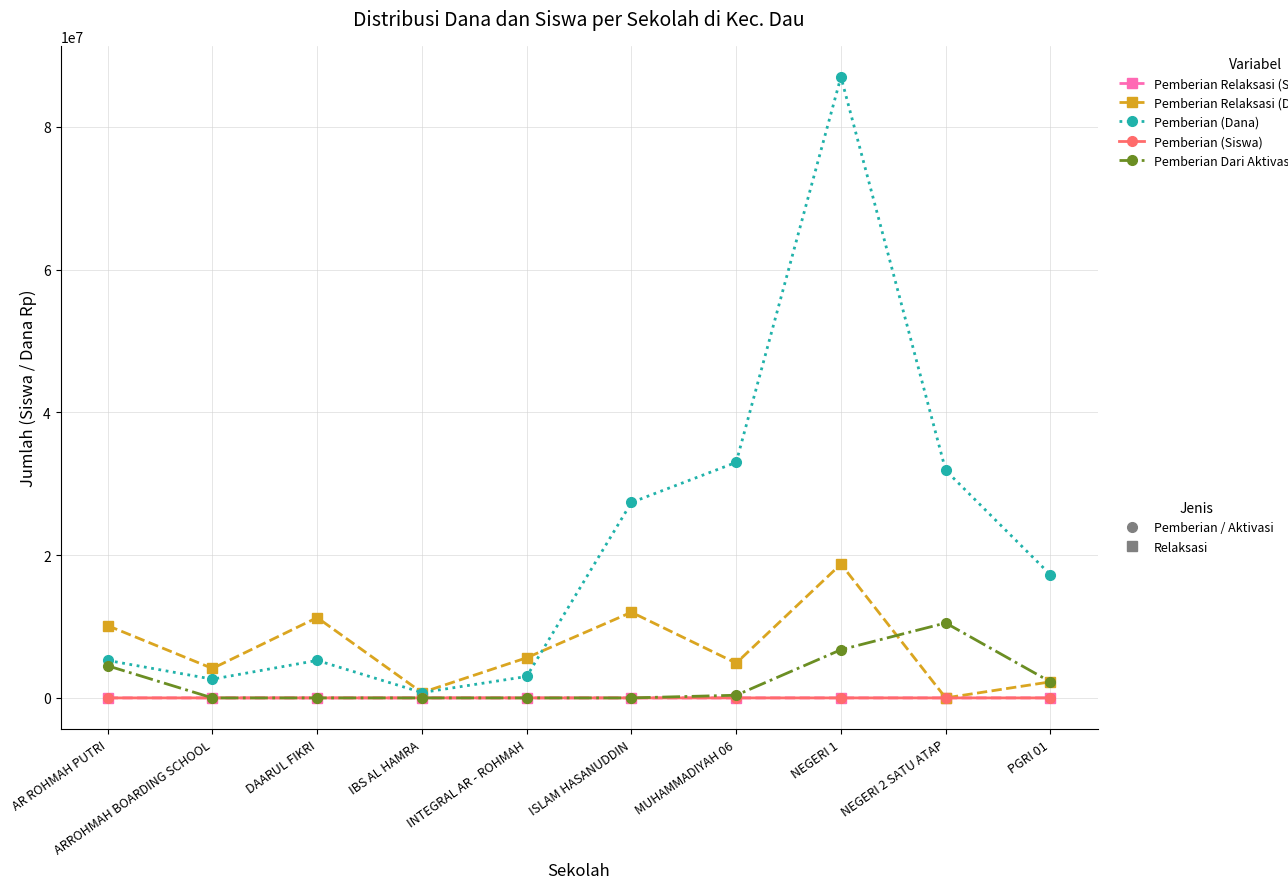

Does the chart display data point markers on the line(s)?

Yes